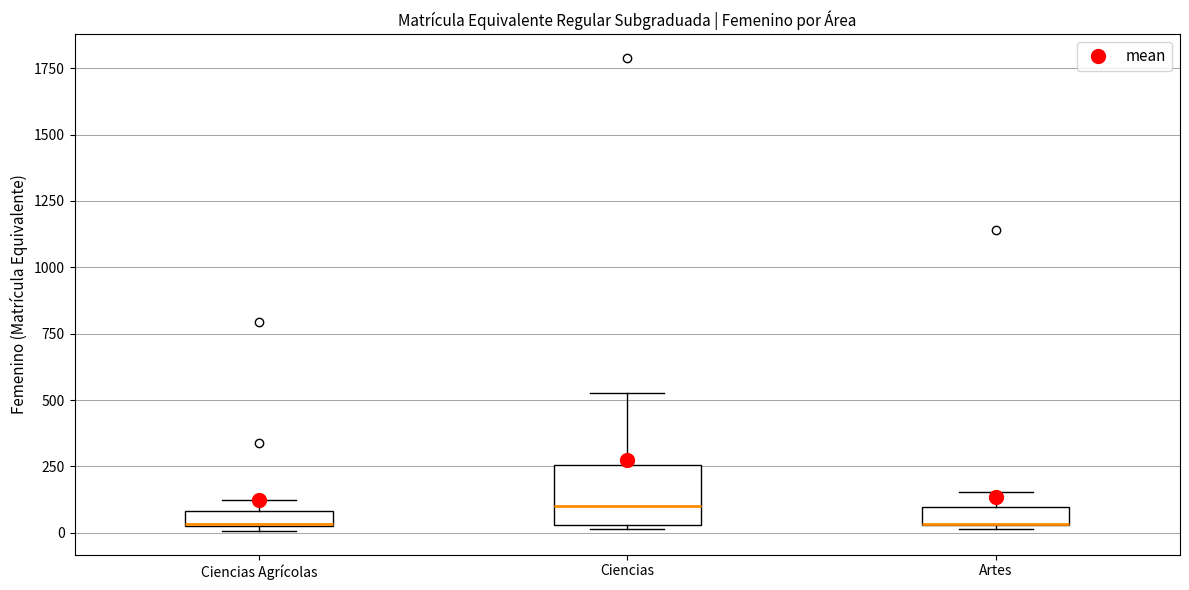

Which box is the tallest, from its lower edge to its upper edge?

Ciencias